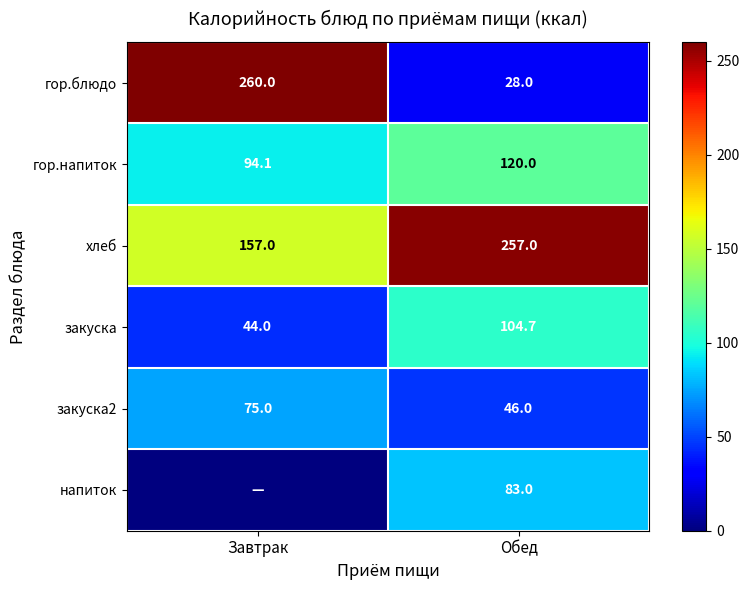

What is the maximum value shown in the chart?

260.0